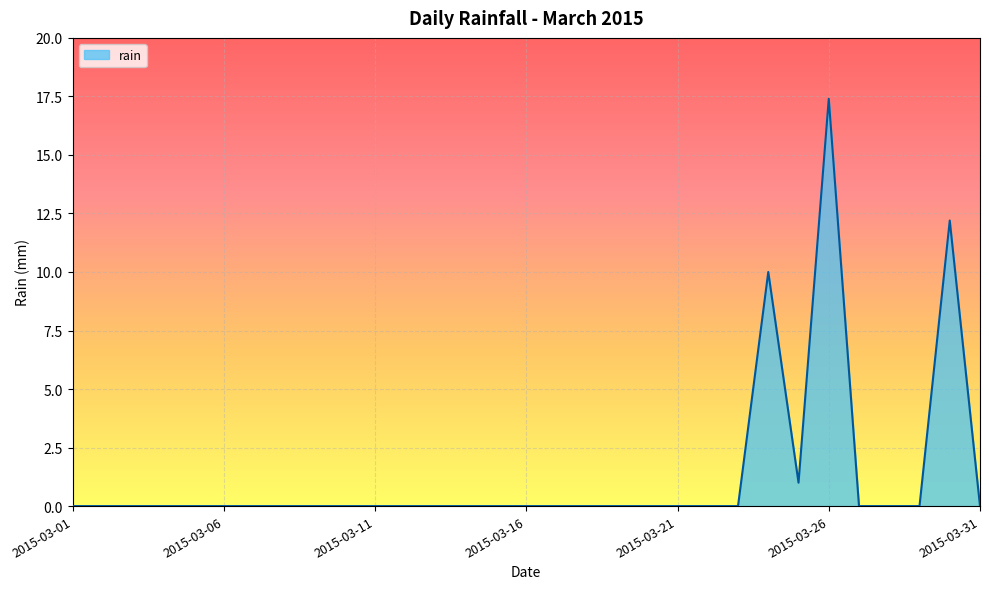

What is the difference between the maximum and minimum values?

17.4